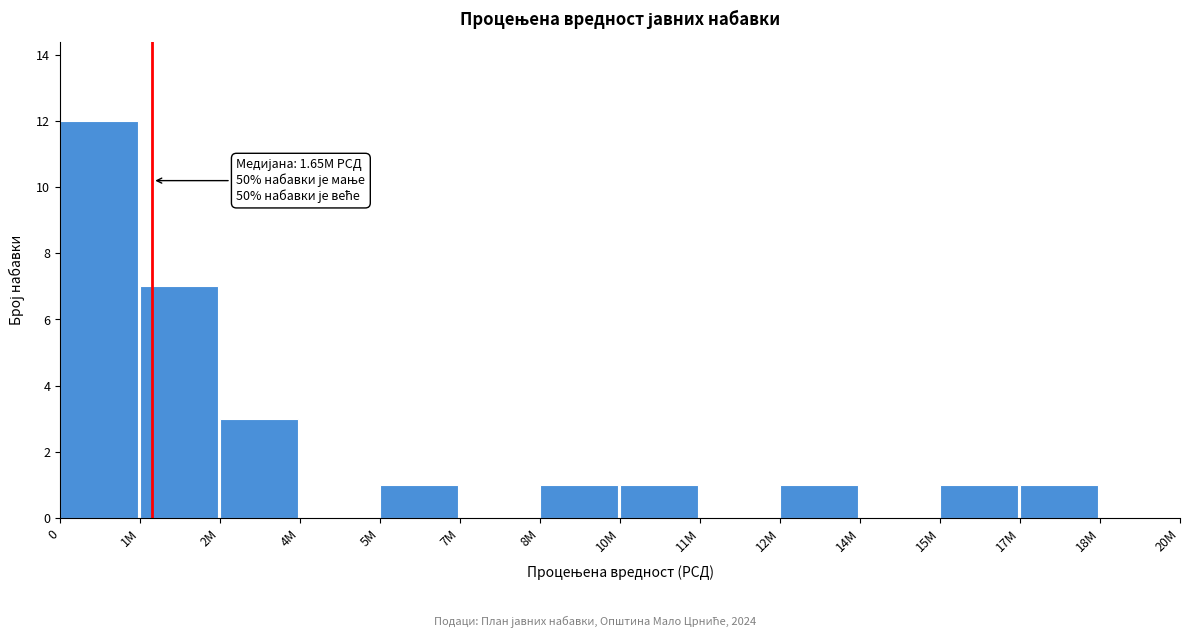

Reading left to right, list all the values displayed in this chart.

0=12	1M=7	2M=3	4M=0	5M=1	7M=0	8M=1	10M=1	11M=0	12M=1	14M=0	15M=1	17M=1	18M=0